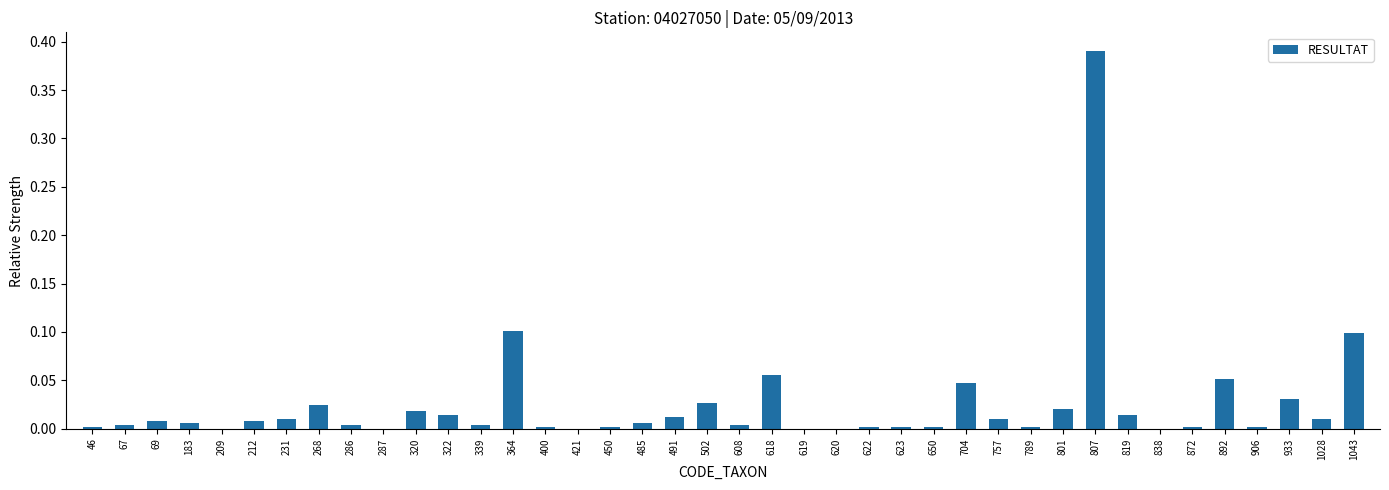

Which label corresponds to the largest value in the chart?

807